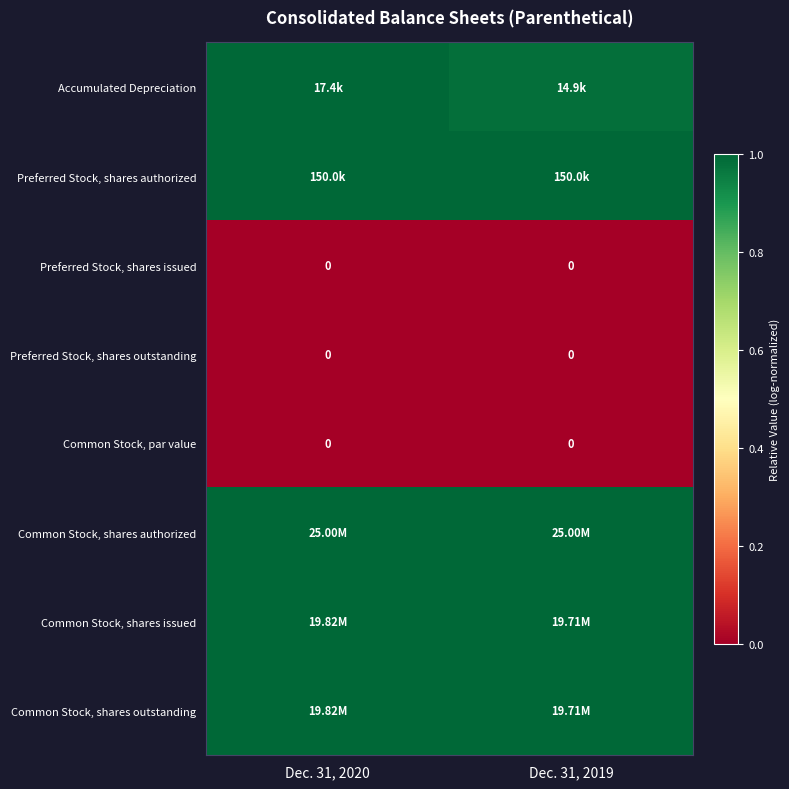

List the labels in order of Preferred Stock, shares authorized value, smallest first.

Dec. 31, 2020, Dec. 31, 2019